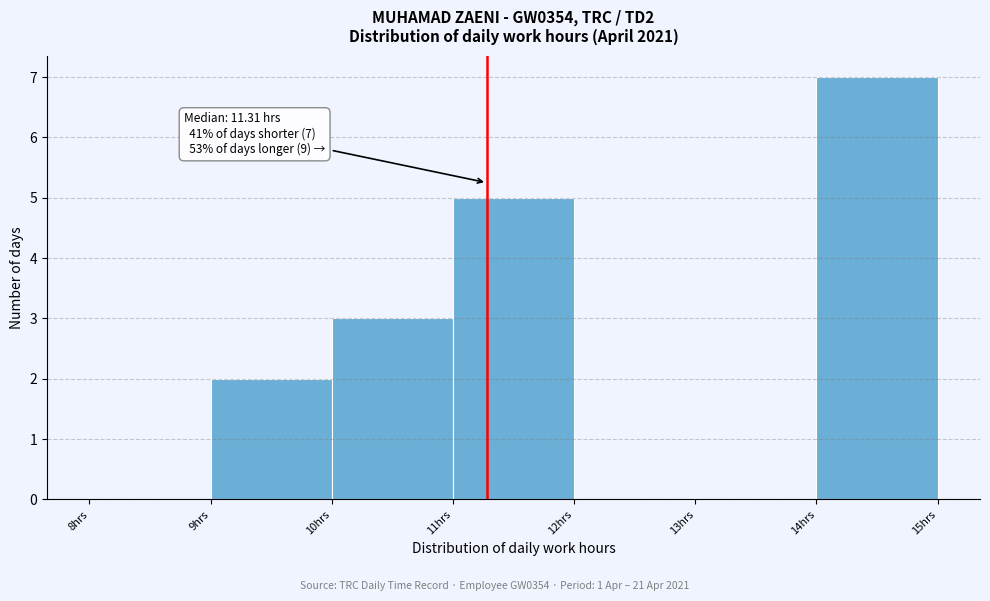

Over which range of the x-axis is the bar tallest?

14 to 15